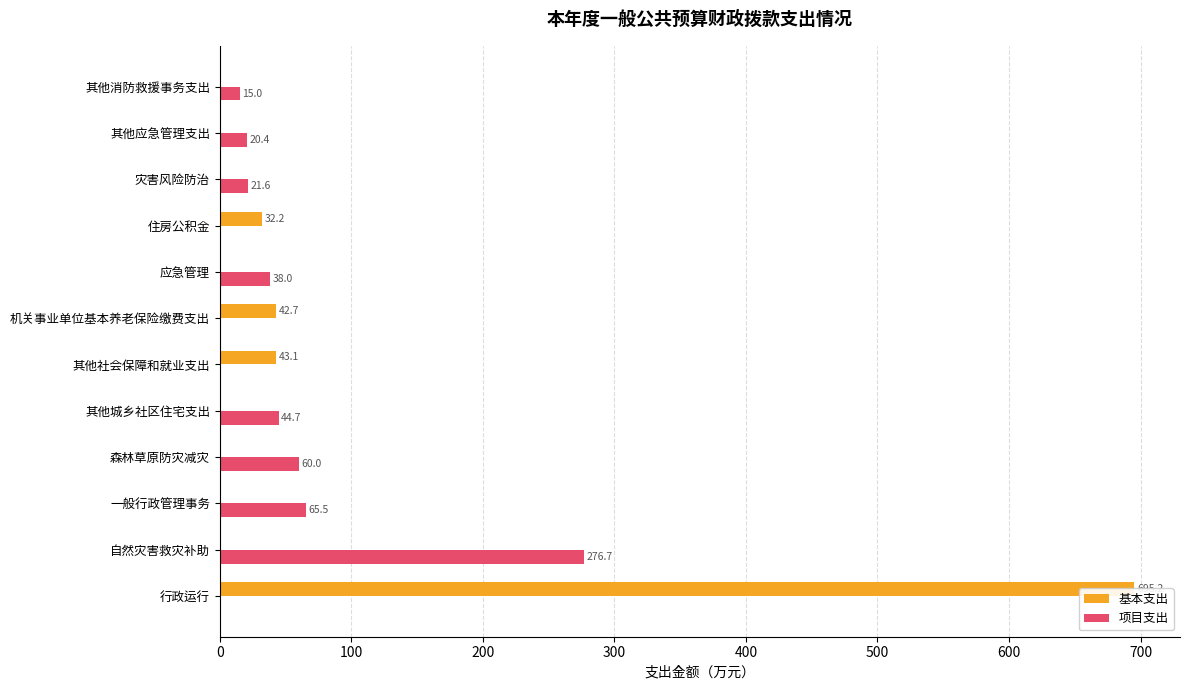

Which series has the largest range (max minus min)?

基本支出